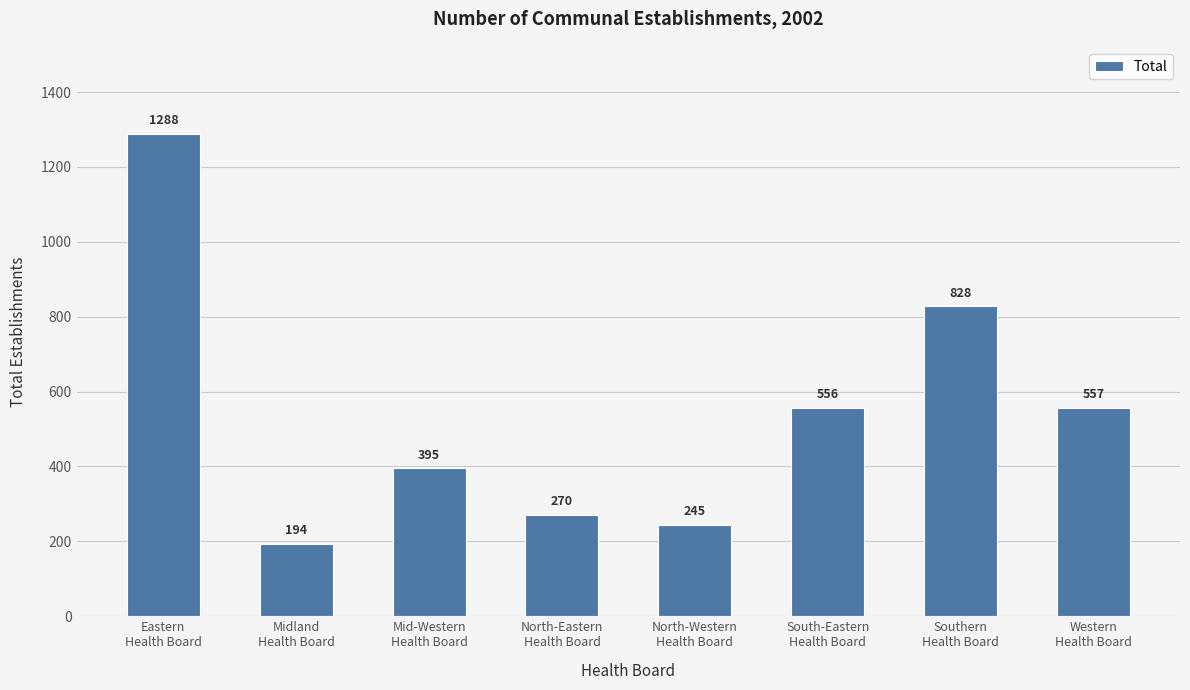

Count the number of categories in the chart.

8